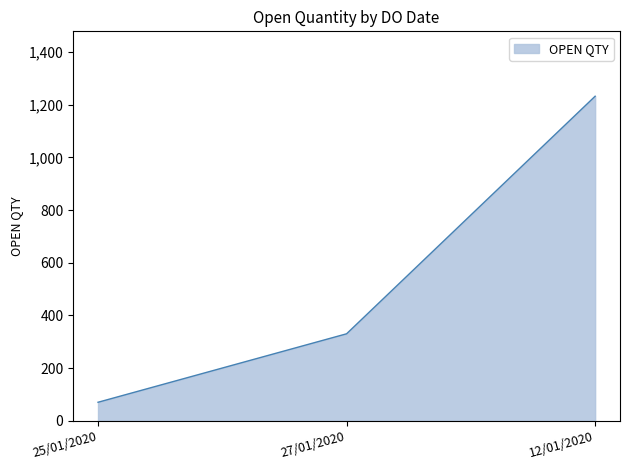

How many values are below 330?

1